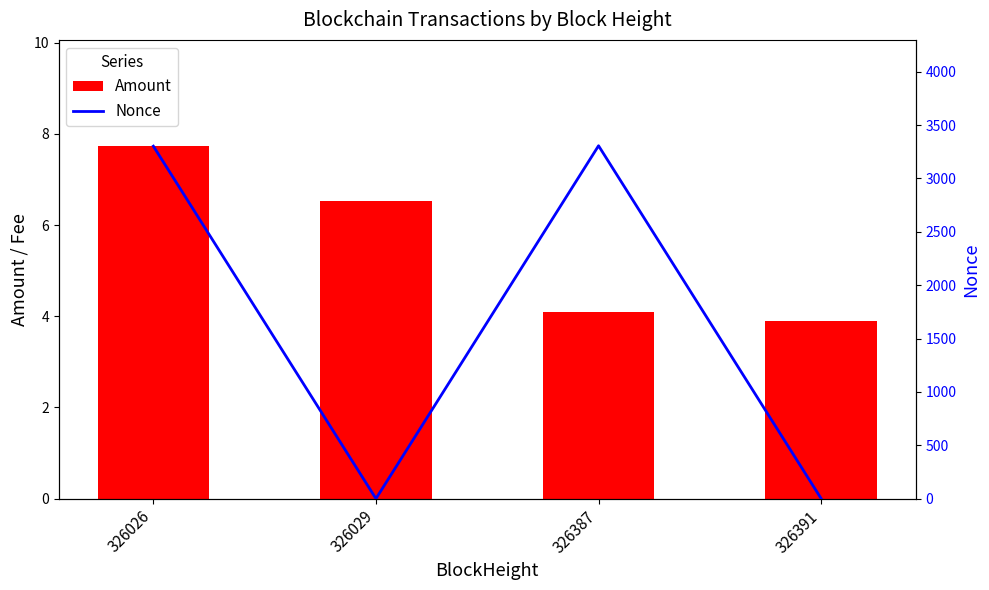

At which category does the chart reach its minimum across all series?

326029